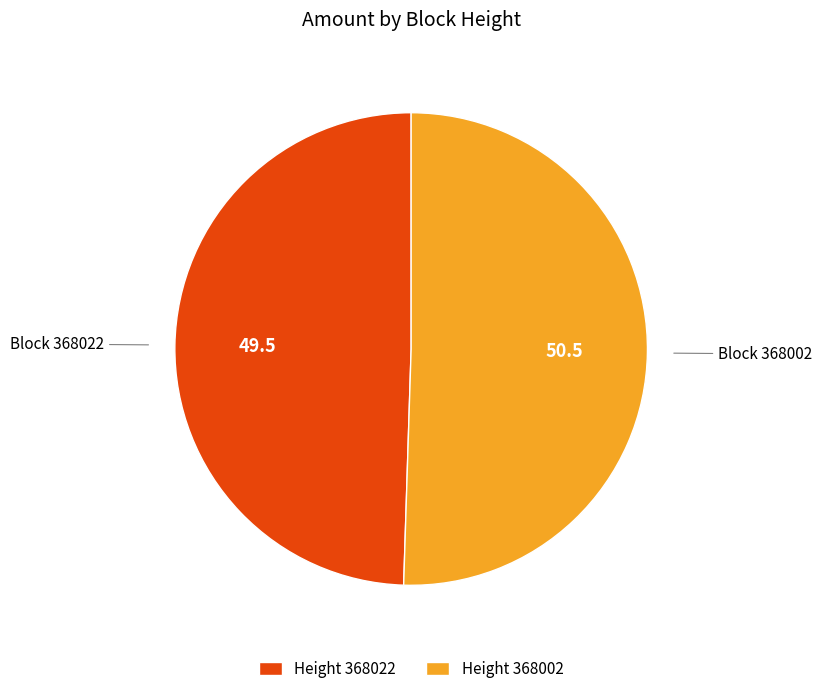

Which has a higher value, Height 368002 or Height 368022?

Height 368002